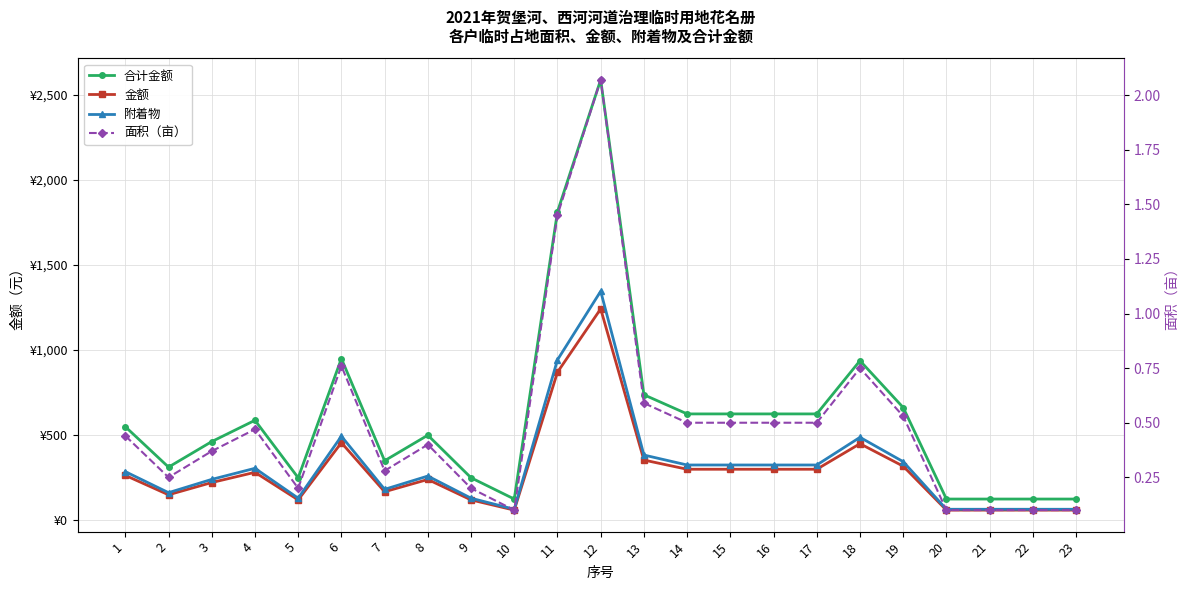

What is the sum of the 合计金额 values at 2 and 4?

900.0